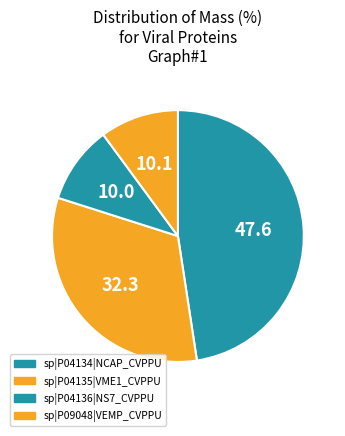

How many slices are in this pie chart?

4